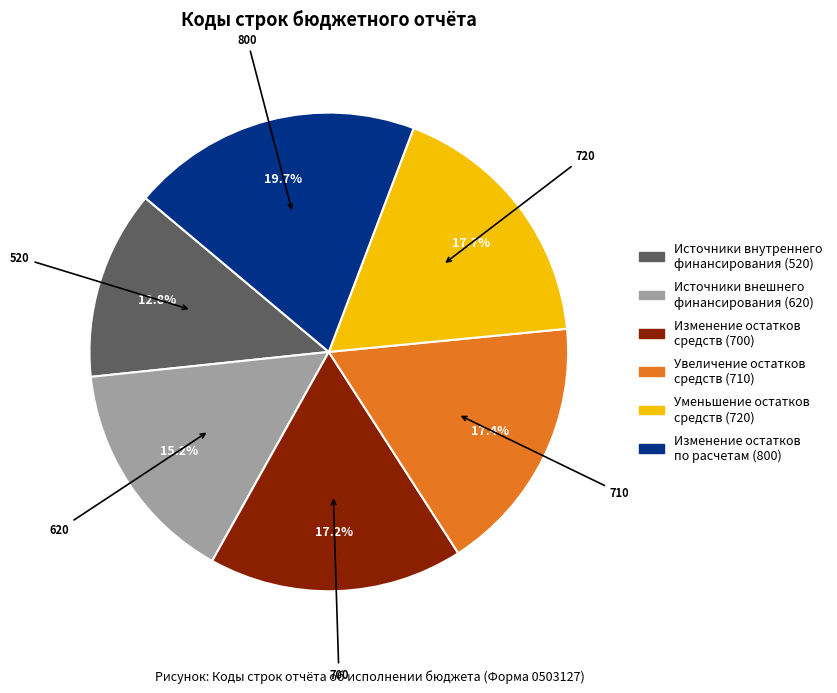

Which category has the biggest portion of the pie?

Изменение остатков по расчетам (800)